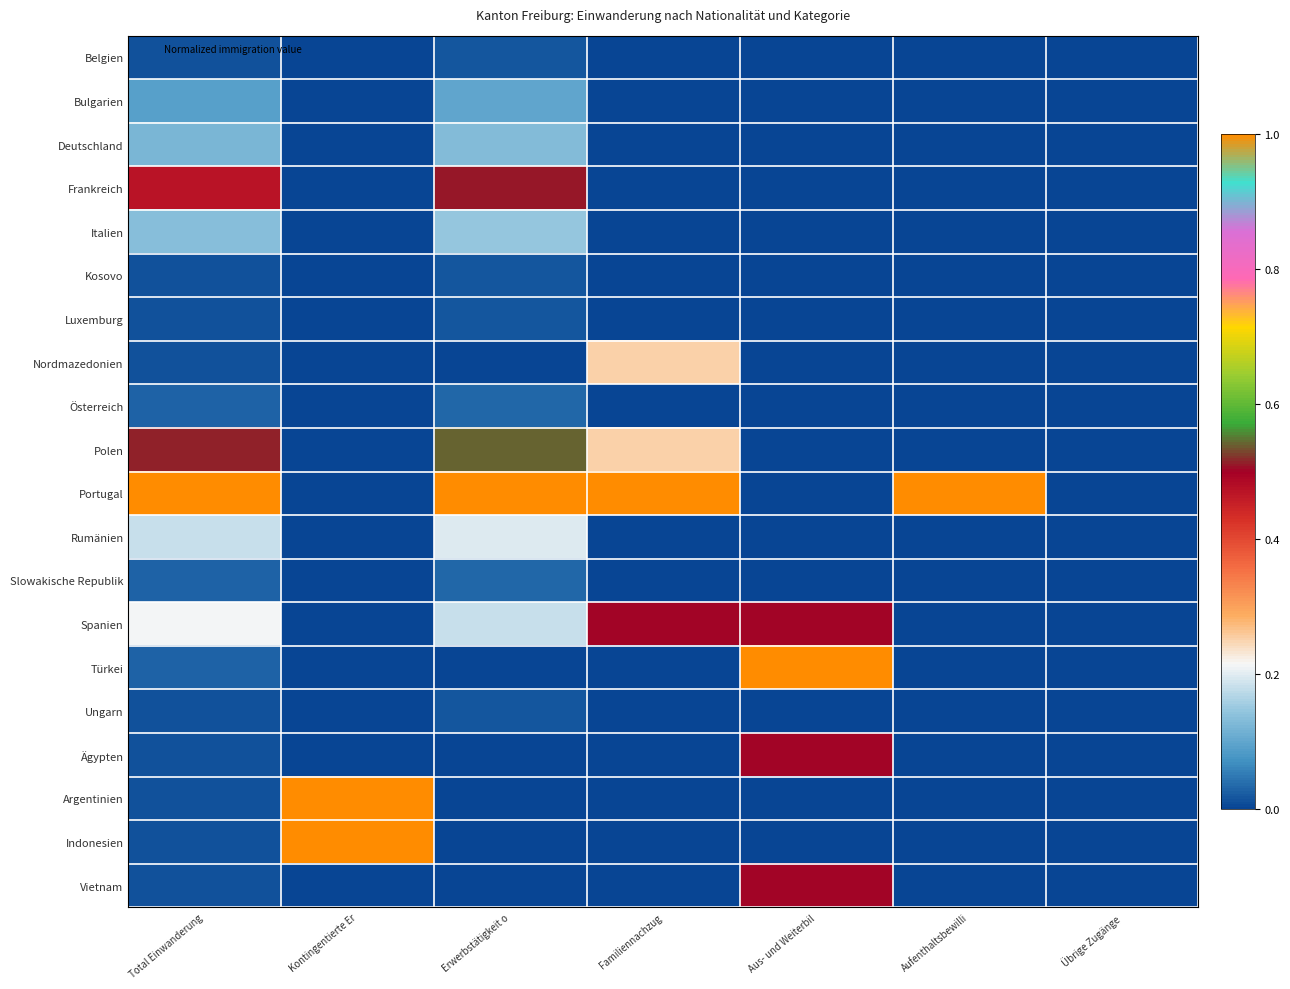

Reading left to right, what are all the values shown in this chart?

Belgien: Total Einwanderung=0.0	Kontingentierte Er=0.0	Erwerbstätigkeit o=0.0	Familiennachzug=0.0	Aus- und Weiterbil=0.0	Aufenthaltsbewilli=0.0	Übrige Zugänge=0.0
Bulgarien: Total Einwanderung=0.1	Kontingentierte Er=0.0	Erwerbstätigkeit o=0.1	Familiennachzug=0.0	Aus- und Weiterbil=0.0	Aufenthaltsbewilli=0.0	Übrige Zugänge=0.0
Deutschland: Total Einwanderung=0.1	Kontingentierte Er=0.0	Erwerbstätigkeit o=0.1	Familiennachzug=0.0	Aus- und Weiterbil=0.0	Aufenthaltsbewilli=0.0	Übrige Zugänge=0.0
Frankreich: Total Einwanderung=0.5	Kontingentierte Er=0.0	Erwerbstätigkeit o=0.5	Familiennachzug=0.0	Aus- und Weiterbil=0.0	Aufenthaltsbewilli=0.0	Übrige Zugänge=0.0
Italien: Total Einwanderung=0.1	Kontingentierte Er=0.0	Erwerbstätigkeit o=0.1	Familiennachzug=0.0	Aus- und Weiterbil=0.0	Aufenthaltsbewilli=0.0	Übrige Zugänge=0.0
Kosovo: Total Einwanderung=0.0	Kontingentierte Er=0.0	Erwerbstätigkeit o=0.0	Familiennachzug=0.0	Aus- und Weiterbil=0.0	Aufenthaltsbewilli=0.0	Übrige Zugänge=0.0
Luxemburg: Total Einwanderung=0.0	Kontingentierte Er=0.0	Erwerbstätigkeit o=0.0	Familiennachzug=0.0	Aus- und Weiterbil=0.0	Aufenthaltsbewilli=0.0	Übrige Zugänge=0.0
Nordmazedonien: Total Einwanderung=0.0	Kontingentierte Er=0.0	Erwerbstätigkeit o=0.0	Familiennachzug=0.2	Aus- und Weiterbil=0.0	Aufenthaltsbewilli=0.0	Übrige Zugänge=0.0
Österreich: Total Einwanderung=0.0	Kontingentierte Er=0.0	Erwerbstätigkeit o=0.0	Familiennachzug=0.0	Aus- und Weiterbil=0.0	Aufenthaltsbewilli=0.0	Übrige Zugänge=0.0
Polen: Total Einwanderung=0.5	Kontingentierte Er=0.0	Erwerbstätigkeit o=0.5	Familiennachzug=0.2	Aus- und Weiterbil=0.0	Aufenthaltsbewilli=0.0	Übrige Zugänge=0.0
Portugal: Total Einwanderung=1.0	Kontingentierte Er=0.0	Erwerbstätigkeit o=1.0	Familiennachzug=1.0	Aus- und Weiterbil=0.0	Aufenthaltsbewilli=1.0	Übrige Zugänge=0.0
Rumänien: Total Einwanderung=0.2	Kontingentierte Er=0.0	Erwerbstätigkeit o=0.2	Familiennachzug=0.0	Aus- und Weiterbil=0.0	Aufenthaltsbewilli=0.0	Übrige Zugänge=0.0
Slowakische Republik: Total Einwanderung=0.0	Kontingentierte Er=0.0	Erwerbstätigkeit o=0.0	Familiennachzug=0.0	Aus- und Weiterbil=0.0	Aufenthaltsbewilli=0.0	Übrige Zugänge=0.0
Spanien: Total Einwanderung=0.2	Kontingentierte Er=0.0	Erwerbstätigkeit o=0.2	Familiennachzug=0.5	Aus- und Weiterbil=0.5	Aufenthaltsbewilli=0.0	Übrige Zugänge=0.0
Türkei: Total Einwanderung=0.0	Kontingentierte Er=0.0	Erwerbstätigkeit o=0.0	Familiennachzug=0.0	Aus- und Weiterbil=1.0	Aufenthaltsbewilli=0.0	Übrige Zugänge=0.0
Ungarn: Total Einwanderung=0.0	Kontingentierte Er=0.0	Erwerbstätigkeit o=0.0	Familiennachzug=0.0	Aus- und Weiterbil=0.0	Aufenthaltsbewilli=0.0	Übrige Zugänge=0.0
Ägypten: Total Einwanderung=0.0	Kontingentierte Er=0.0	Erwerbstätigkeit o=0.0	Familiennachzug=0.0	Aus- und Weiterbil=0.5	Aufenthaltsbewilli=0.0	Übrige Zugänge=0.0
Argentinien: Total Einwanderung=0.0	Kontingentierte Er=1.0	Erwerbstätigkeit o=0.0	Familiennachzug=0.0	Aus- und Weiterbil=0.0	Aufenthaltsbewilli=0.0	Übrige Zugänge=0.0
Indonesien: Total Einwanderung=0.0	Kontingentierte Er=1.0	Erwerbstätigkeit o=0.0	Familiennachzug=0.0	Aus- und Weiterbil=0.0	Aufenthaltsbewilli=0.0	Übrige Zugänge=0.0
Vietnam: Total Einwanderung=0.0	Kontingentierte Er=0.0	Erwerbstätigkeit o=0.0	Familiennachzug=0.0	Aus- und Weiterbil=0.5	Aufenthaltsbewilli=0.0	Übrige Zugänge=0.0